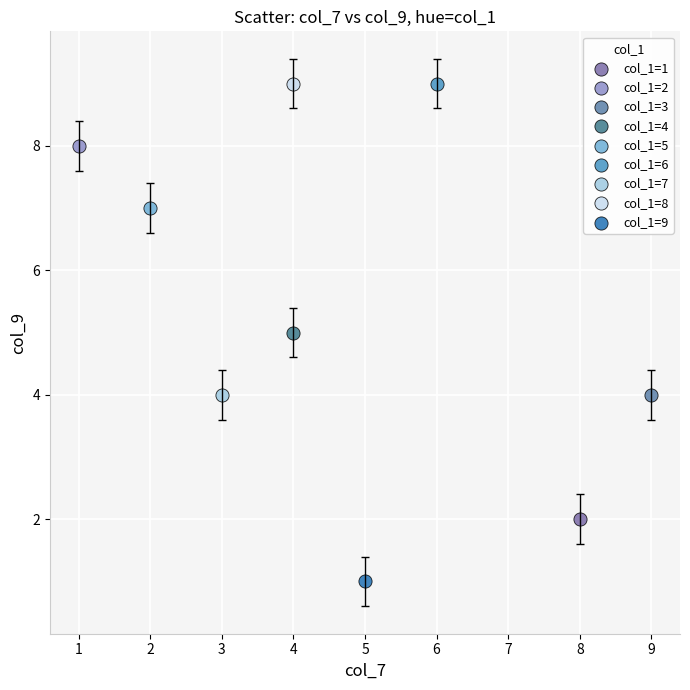

What are all the series names shown in the legend?

col_1=1, col_1=2, col_1=3, col_1=4, col_1=5, col_1=6, col_1=7, col_1=8, col_1=9